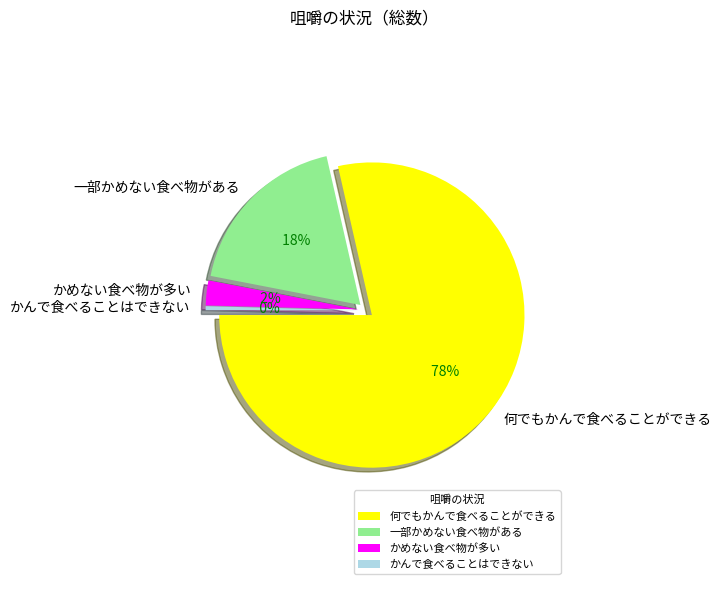

True or false: 何でもかんで食べることができる accounts for 70% of the total.

False